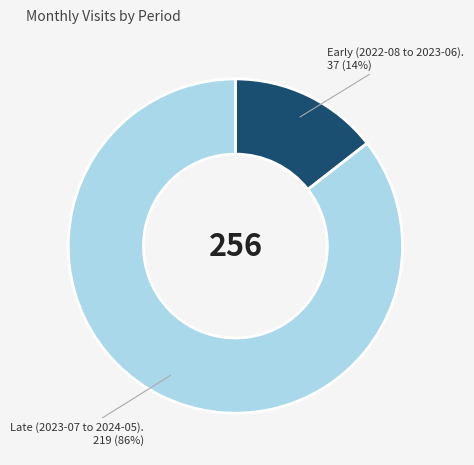

To the nearest percent, what is the average slice percentage?

50%